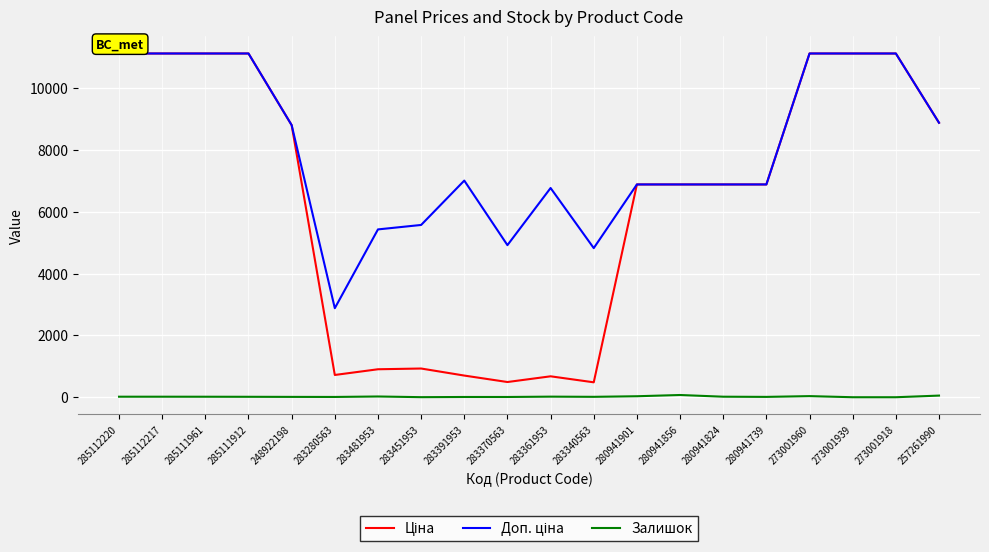

Does the chart display data point markers on the line(s)?

No